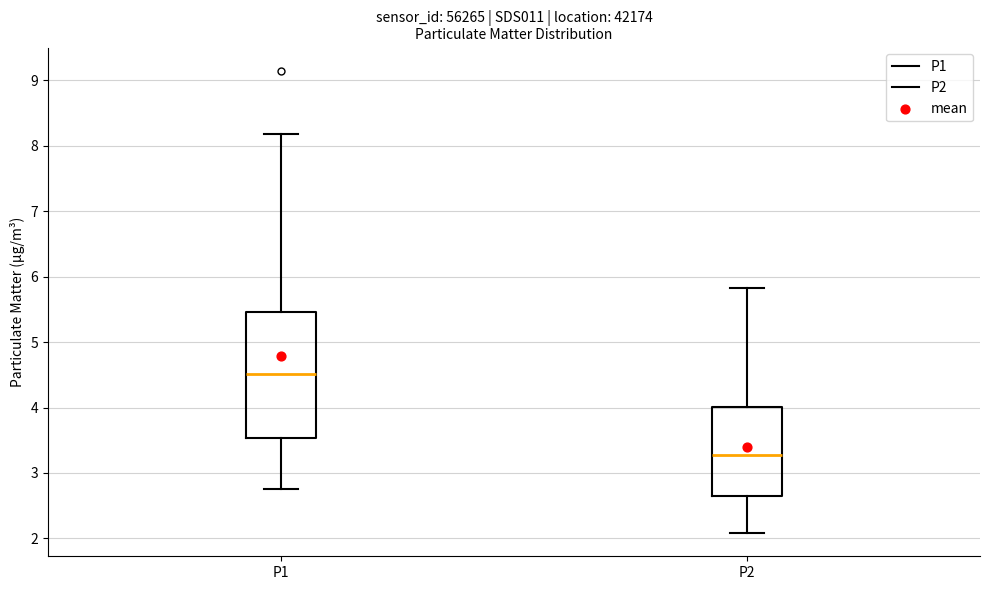

Where is the upper edge of the box for P2 on the y-axis? The values are not printed on the chart, so give them approximately, as read against the axis.

4.0